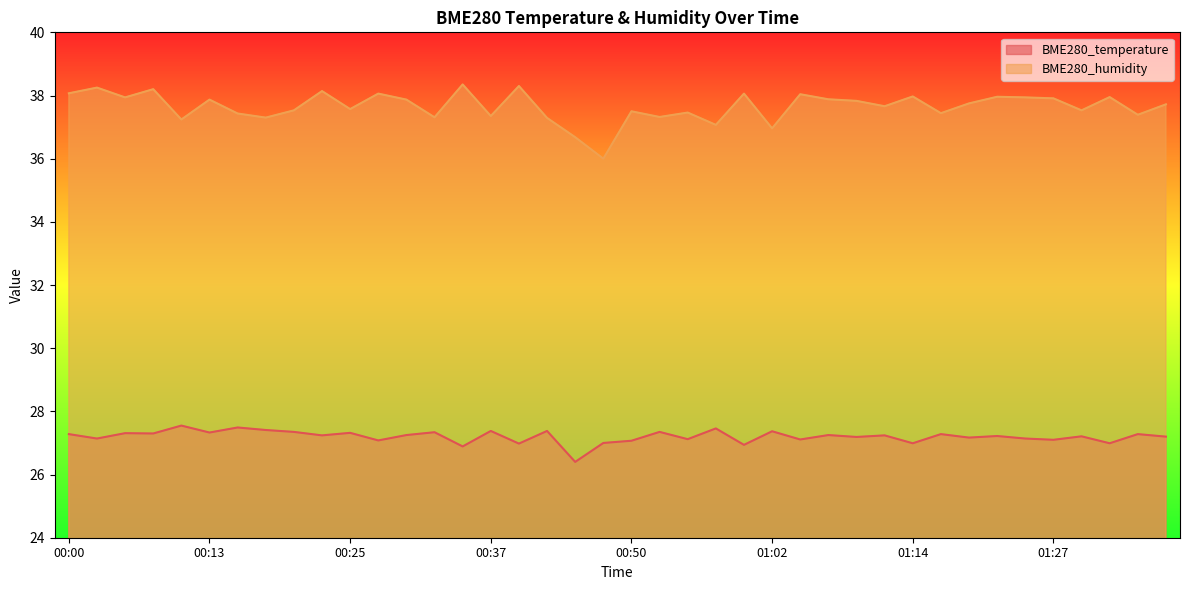

What is the difference between the second highest and second lowest values in the BME280_humidity series?

1.6